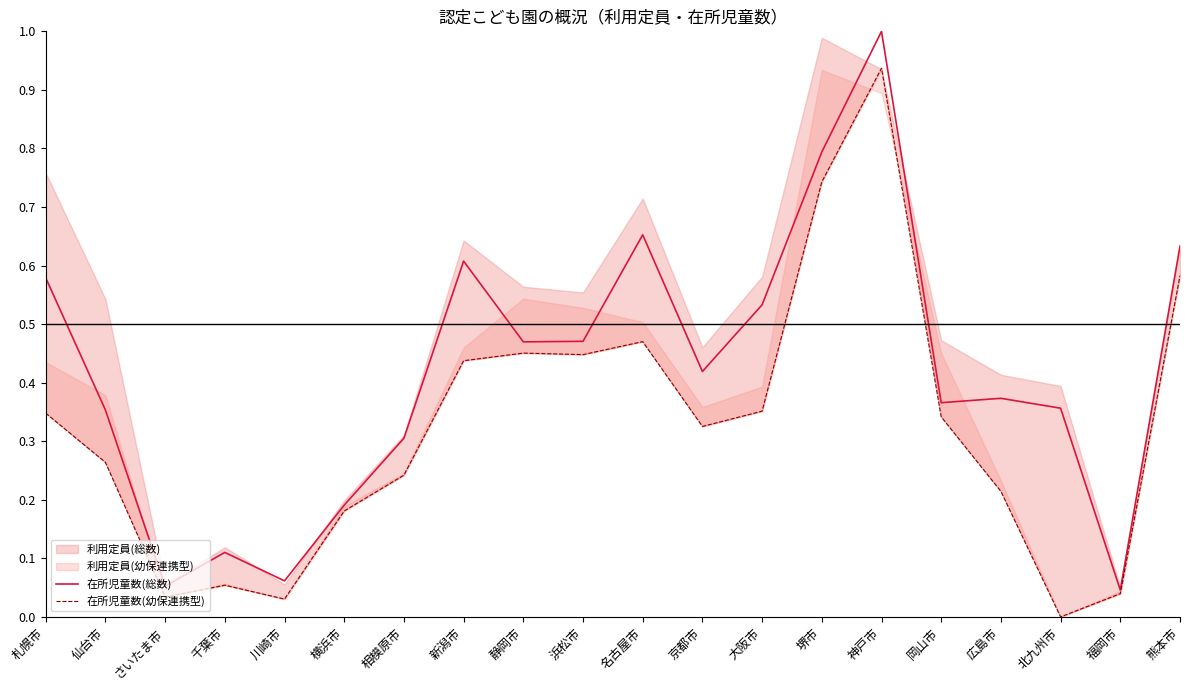

Which category has the lowest value in the 在所児童数(総数) series?

福岡市